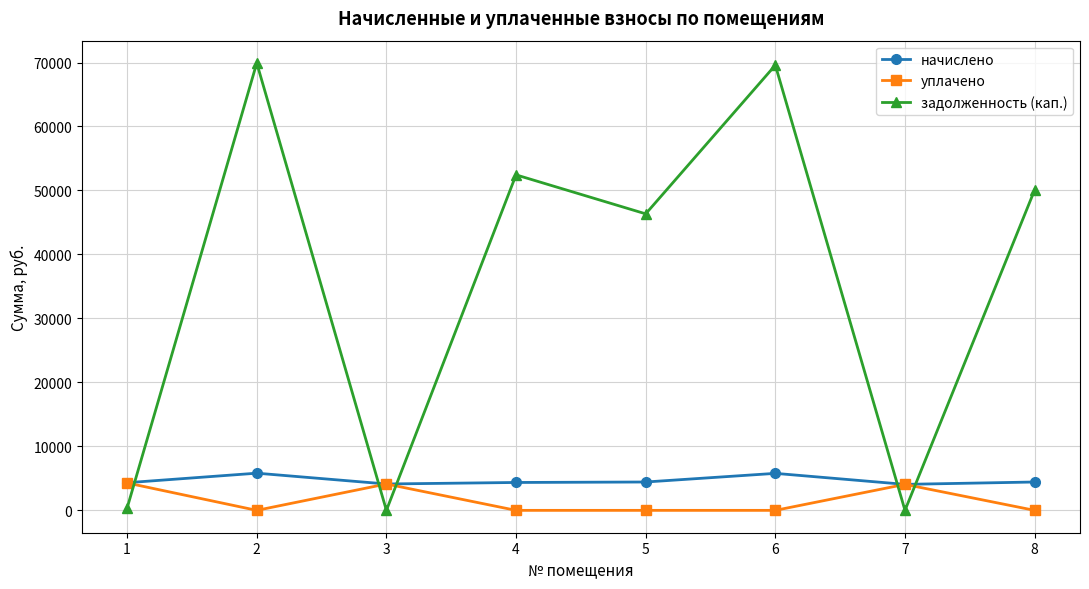

The value of начислено at 3 is 7044.6. True or false?

False